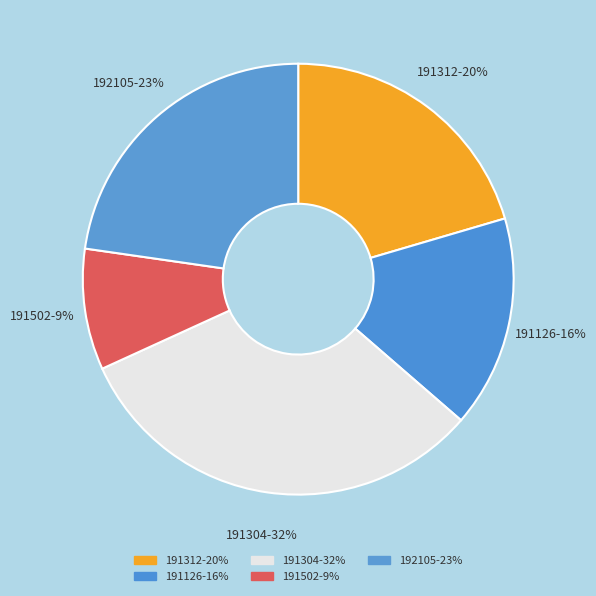

Count the number of slices in the pie.

5